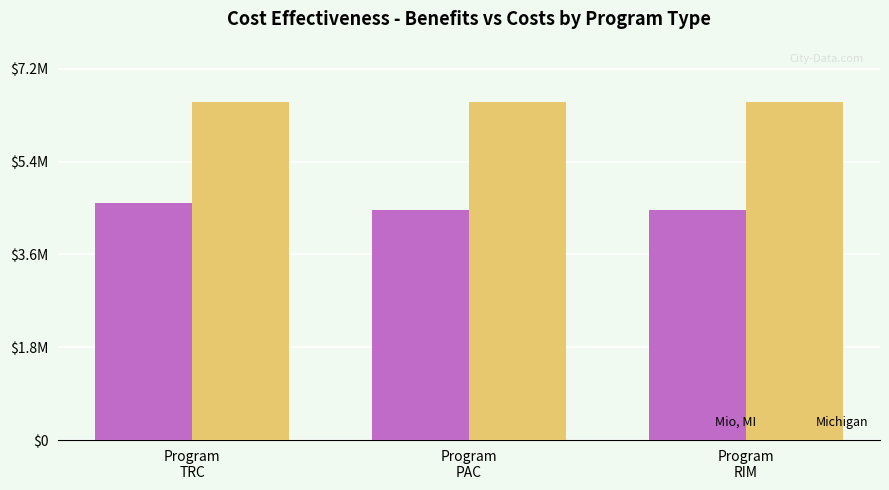

The Michigan series shows 6521771.7 at Program
RIM. True or false?

True